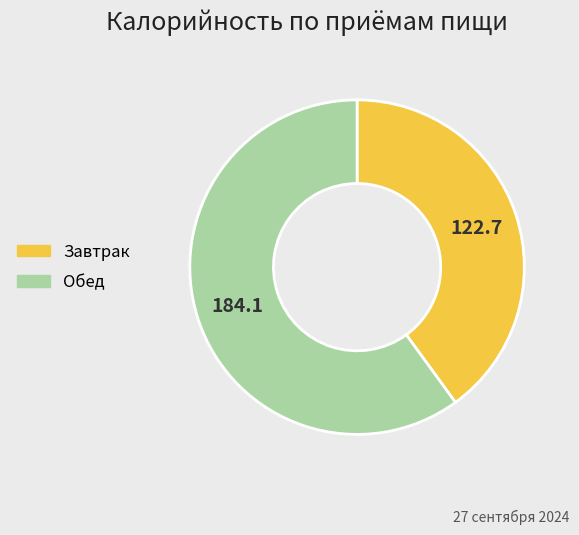

What is the largest slice in the pie chart?

Обед